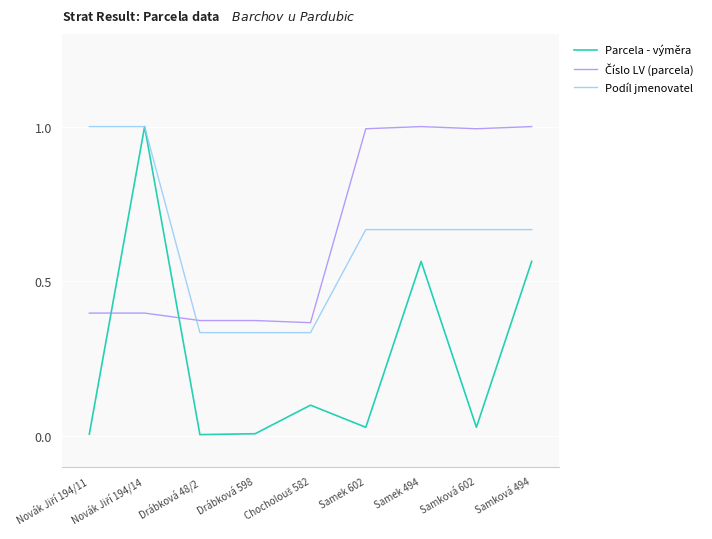

What is the maximum value shown in the chart?

1.0